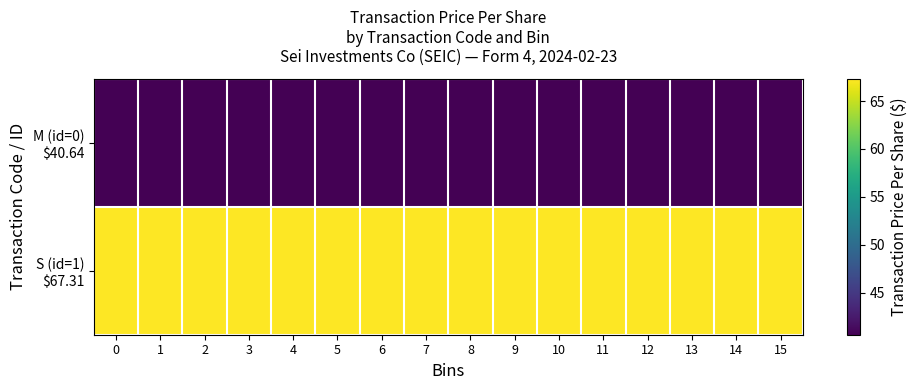

Between 13 and 14, which series saw the biggest shift?

M (id=0) $40.64